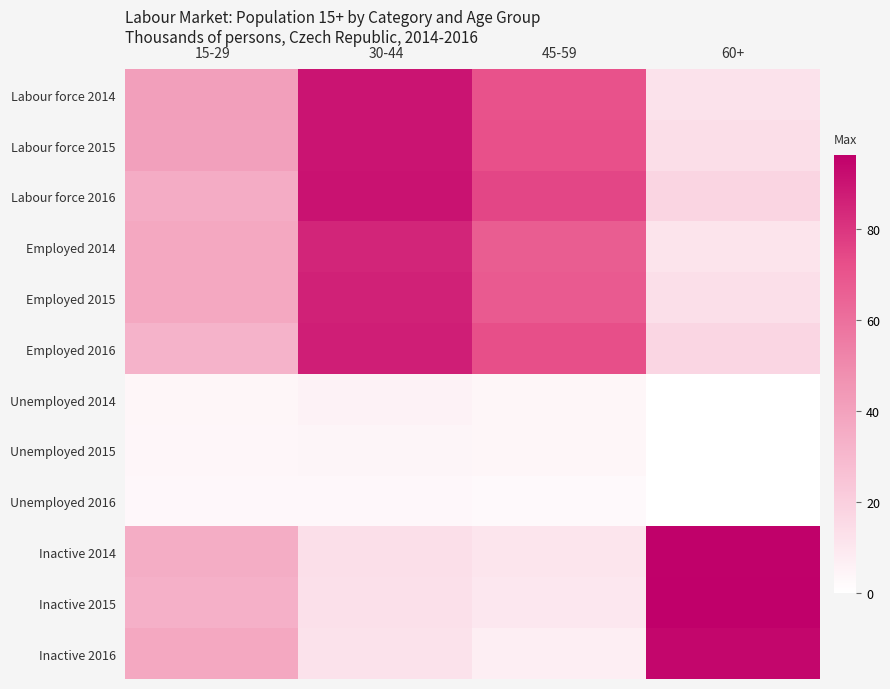

Reading left to right, transcribe all the data shown in this chart.

Labour force 2014: 15-29=41.4	30-44=90.2	45-59=71.2	60+=12.1
Labour force 2015: 15-29=40.8	30-44=90.2	45-59=72.2	60+=13.8
Labour force 2016: 15-29=35.6	30-44=90.4	45-59=74.9	60+=17.6
Employed 2014: 15-29=37.3	30-44=84.8	45-59=67.1	60+=11.6
Employed 2015: 15-29=37.4	30-44=86.0	45-59=68.3	60+=13.3
Employed 2016: 15-29=32.4	30-44=87.1	45-59=72.3	60+=17.1
Unemployed 2014: 15-29=4.1	30-44=5.3	45-59=4.1	60+=0.0
Unemployed 2015: 15-29=3.4	30-44=4.2	45-59=3.8	60+=0.0
Unemployed 2016: 15-29=3.2	30-44=3.4	45-59=2.6	60+=0.0
Inactive 2014: 15-29=35.0	30-44=13.5	45-59=11.2	60+=95.7
Inactive 2015: 15-29=33.8	30-44=13.1	45-59=9.9	60+=96.3
Inactive 2016: 15-29=37.5	30-44=12.4	45-59=7.5	60+=94.3